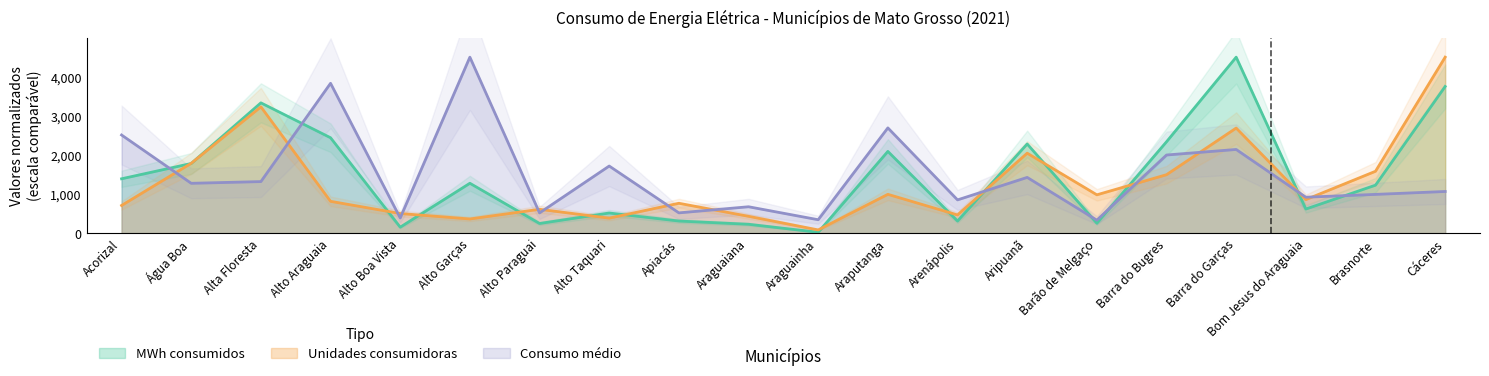

Which series ends up on top after the final intersection of Unidades consumidoras and MWh consumidos?

Unidades consumidoras